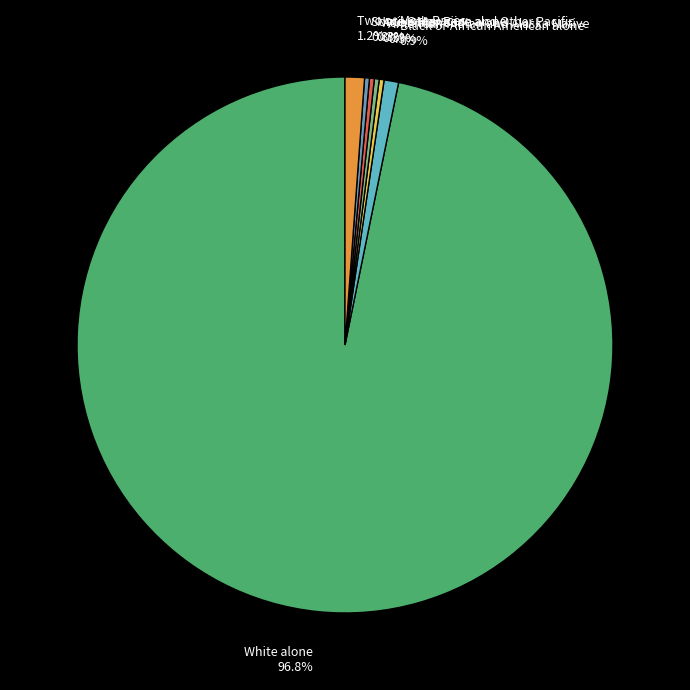

What is the majority slice?

White alone